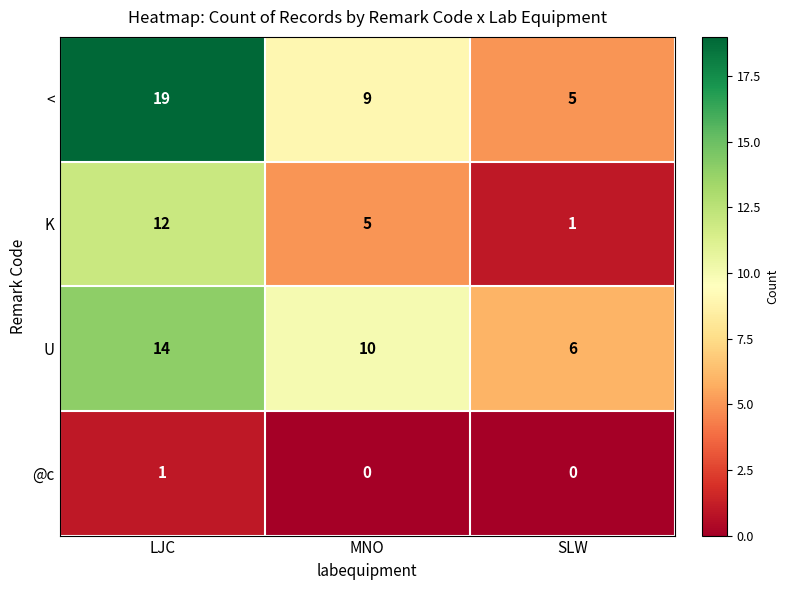

What is the lowest value of the < series?

5